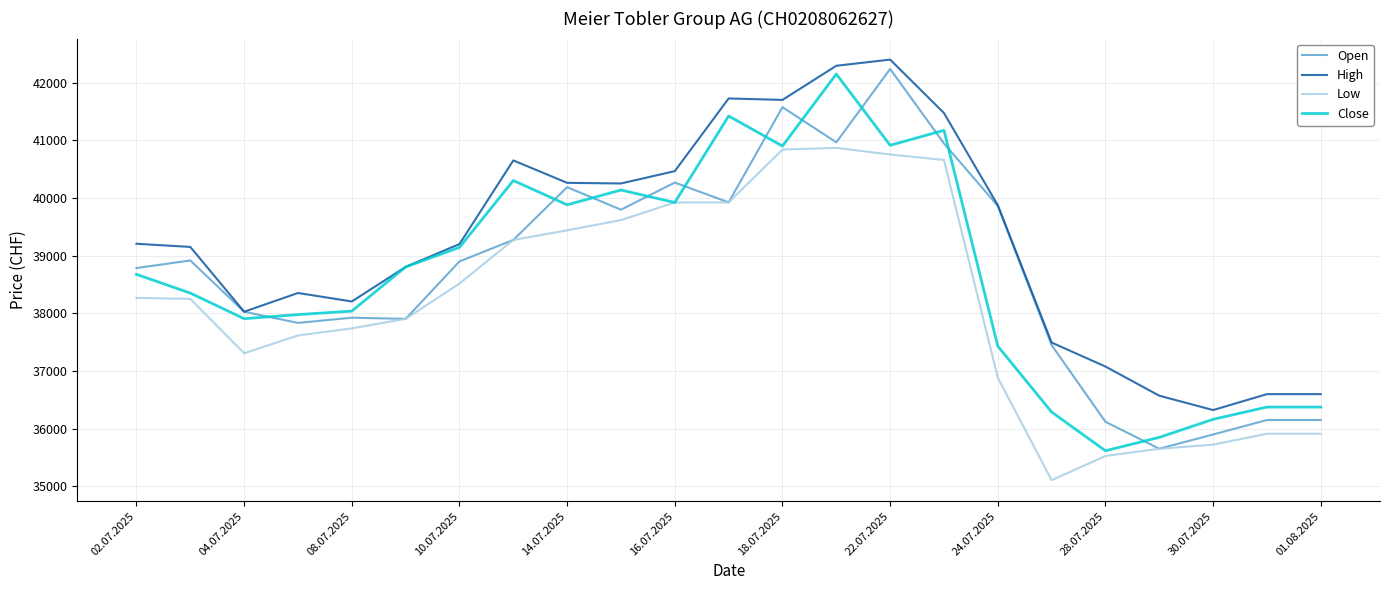

What is the maximum value for Open?

42241